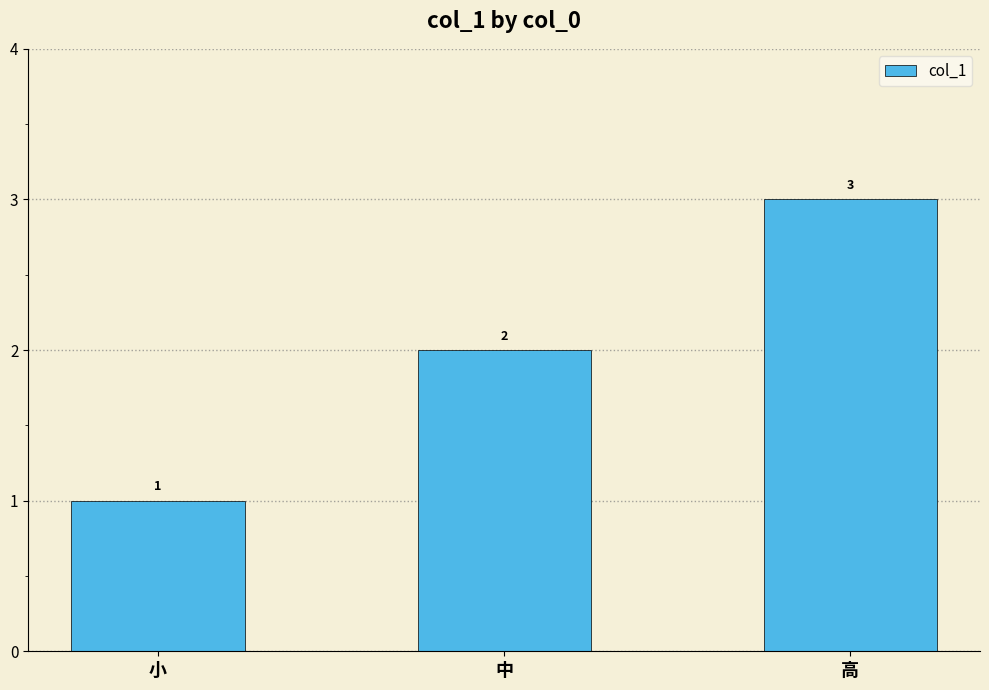

Rank the categories by value from highest to lowest.

高, 中, 小